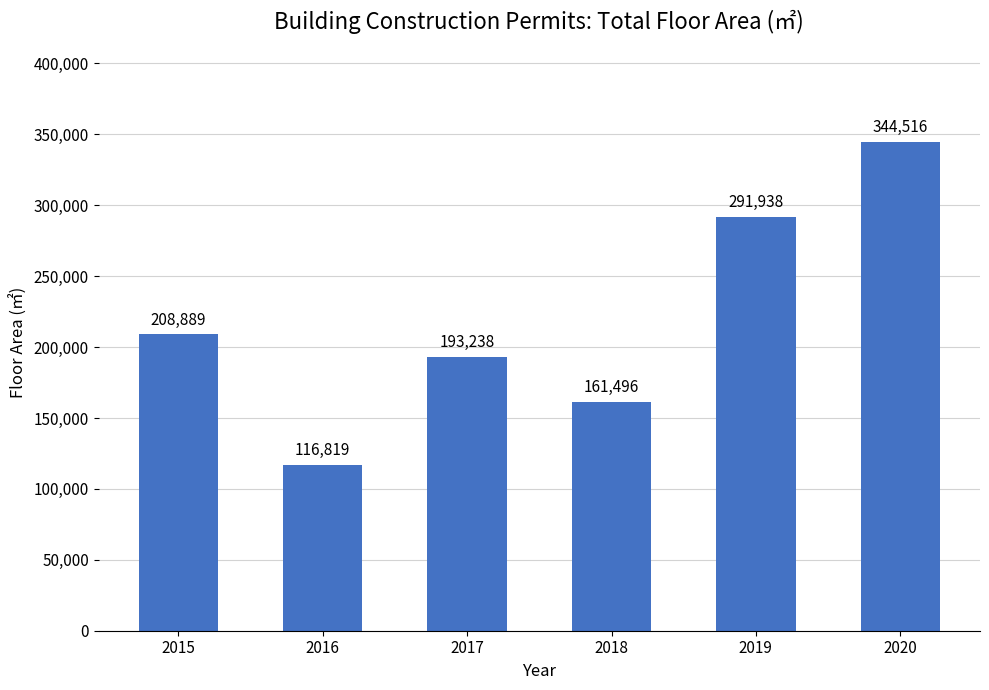

The chart shows a value of 116819 at 2016. True or false?

True